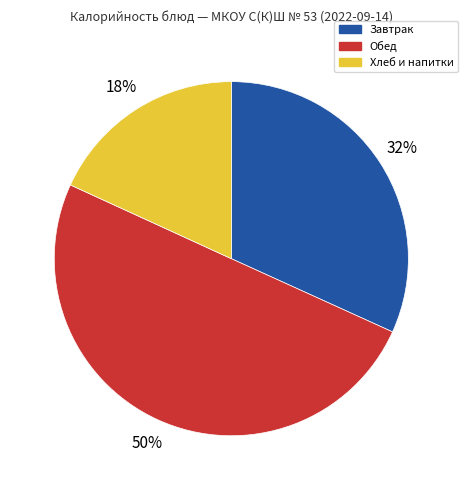

What is the smallest slice in the pie chart?

Хлеб и напитки